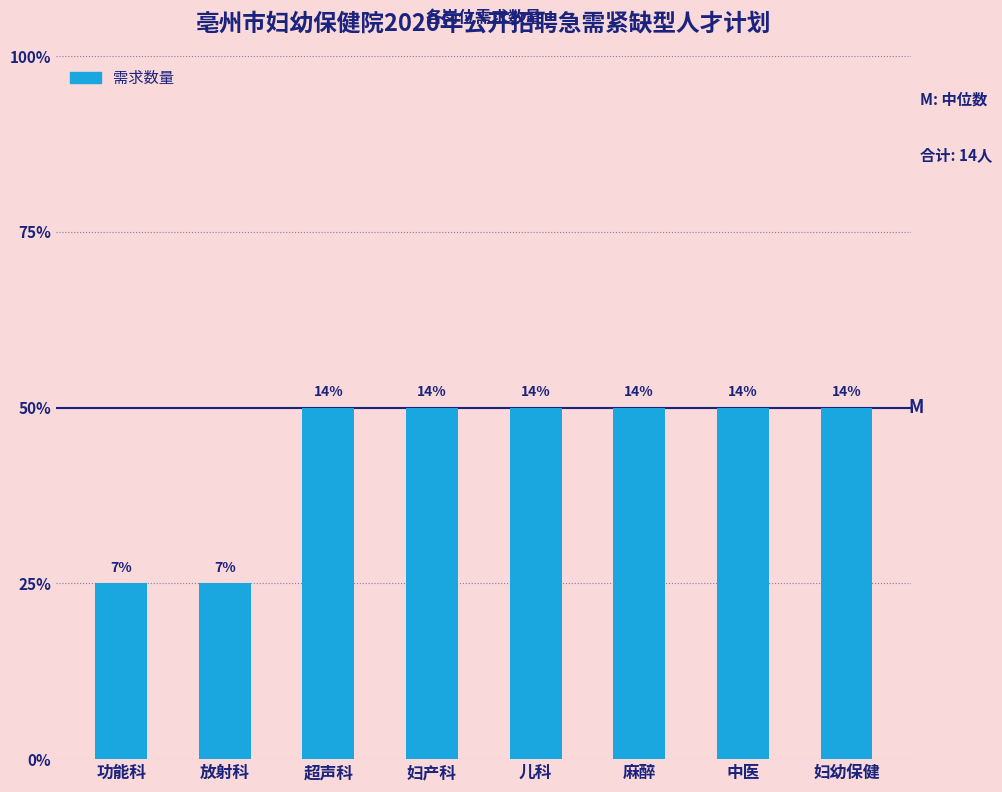

The chart shows a value of 2 at 中医. True or false?

True